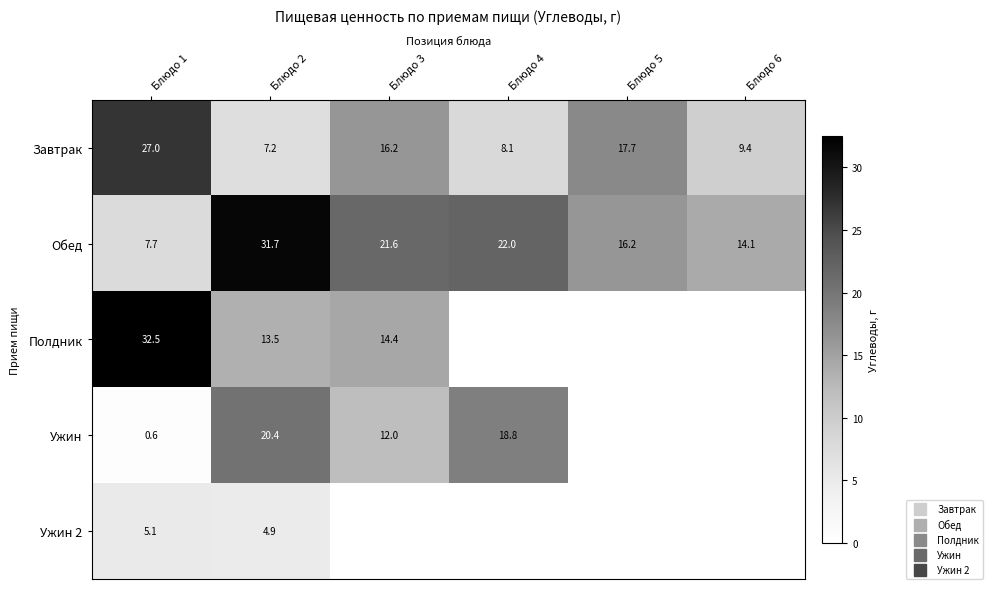

The Завтрак series shows 16.2 at Блюдо 3. True or false?

True